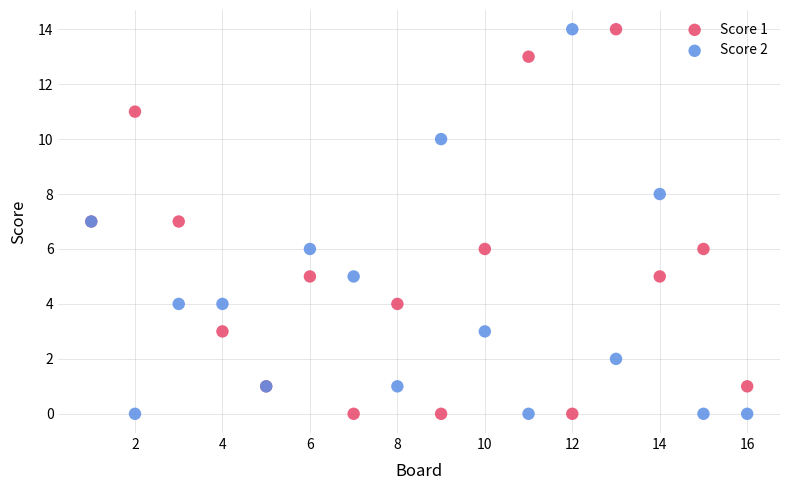

What are all the series names shown in the legend?

Score 1, Score 2